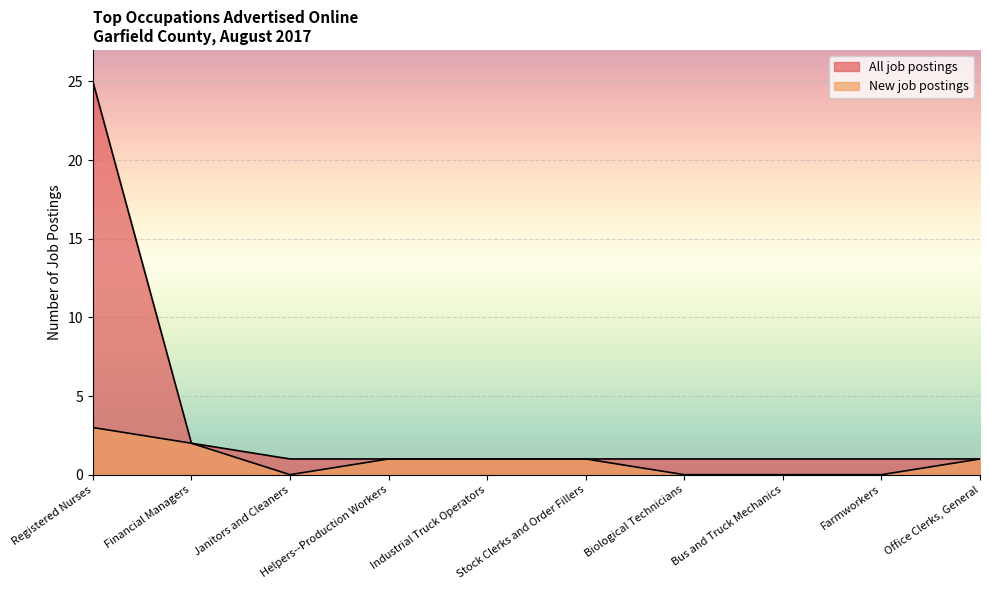

How many series are shown in this chart?

2